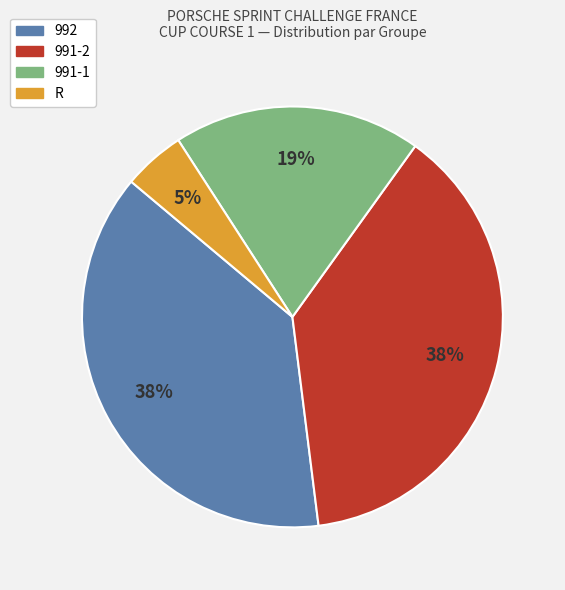

What is the smallest slice in the pie chart?

R